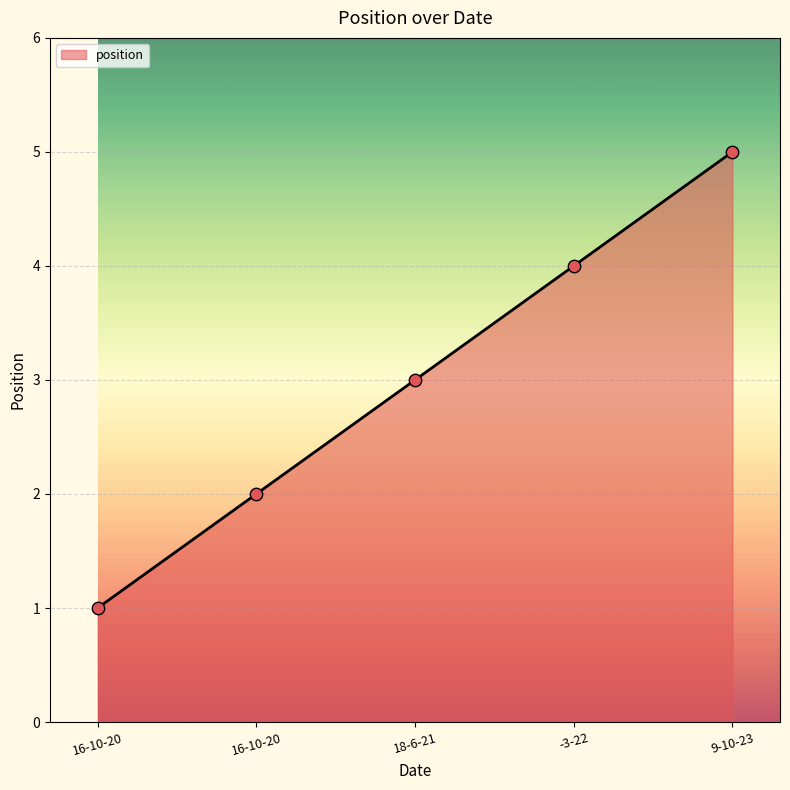

Between 18-6-21 and 16-10-20, which is larger?

18-6-21